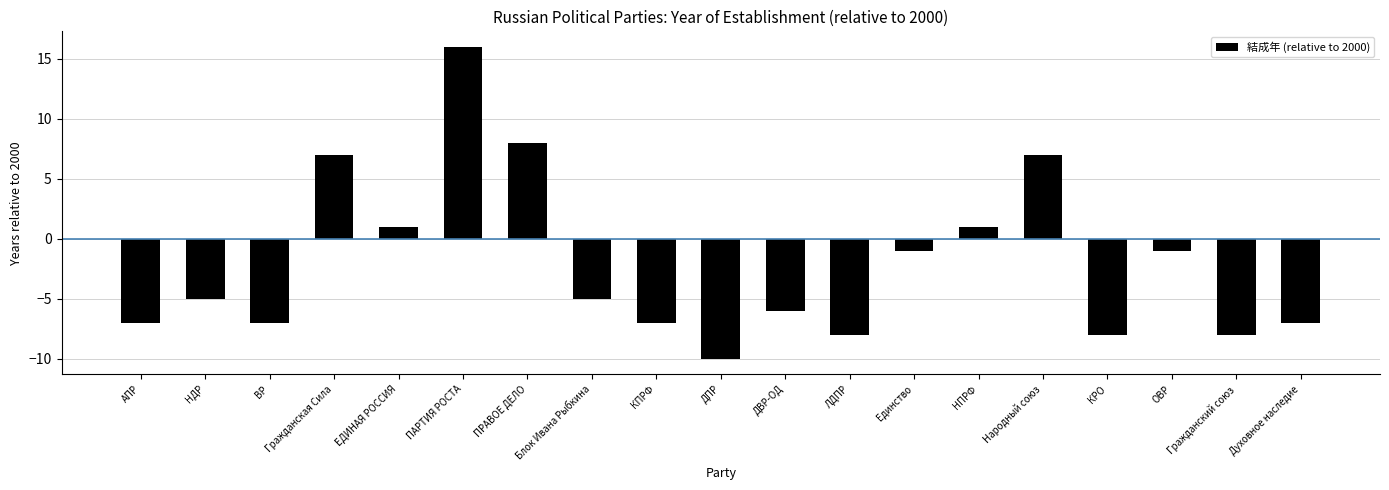

How many bars are there in total?

19